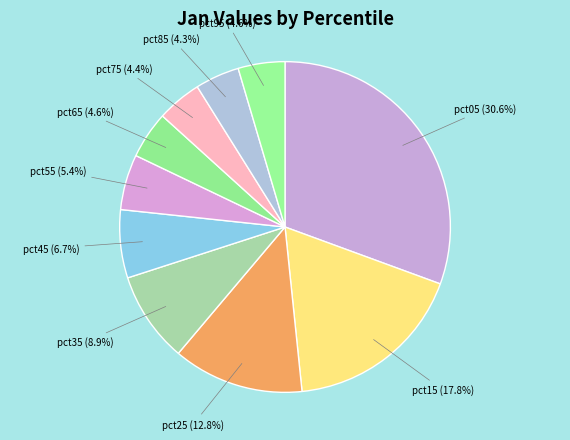

To the nearest percent, what percentage of the pie is pct65?

5%